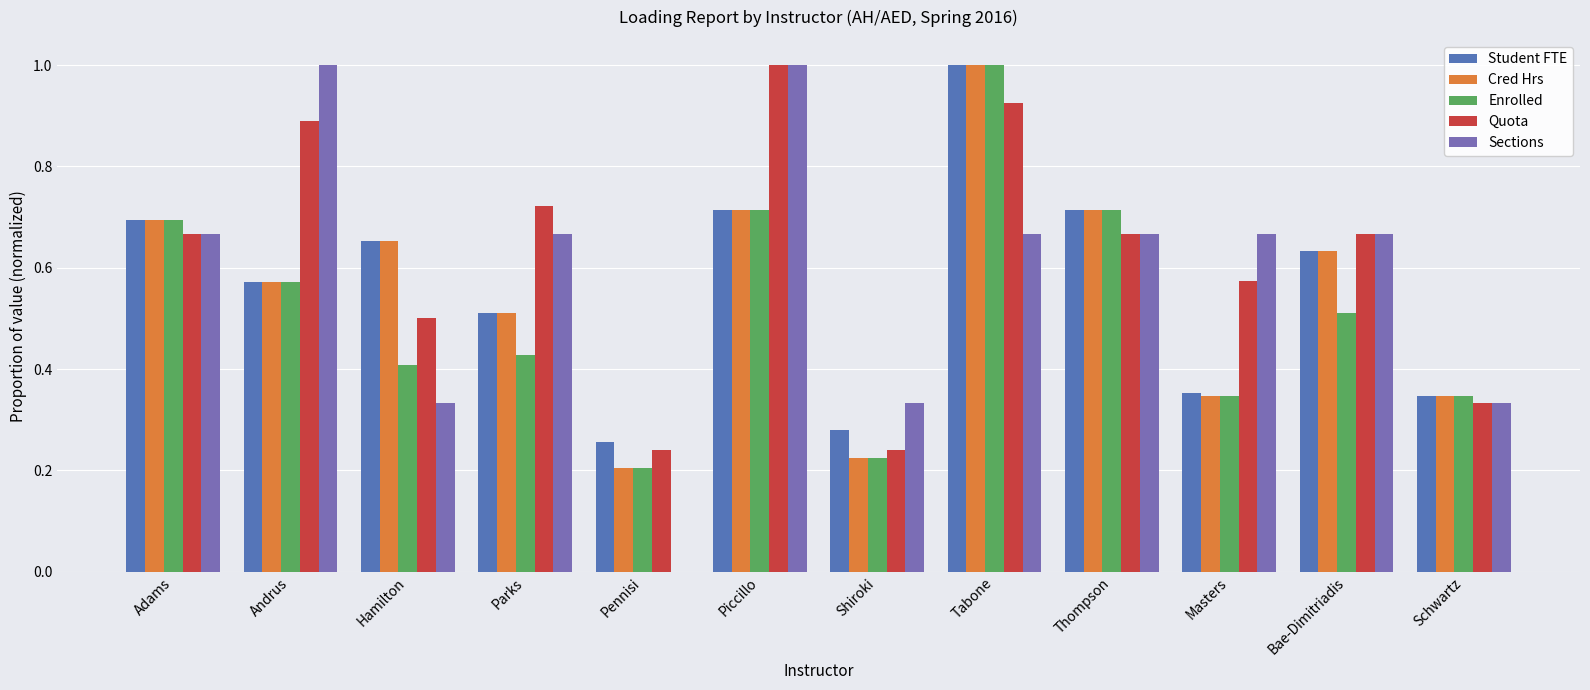

How many groups of bars are there?

12